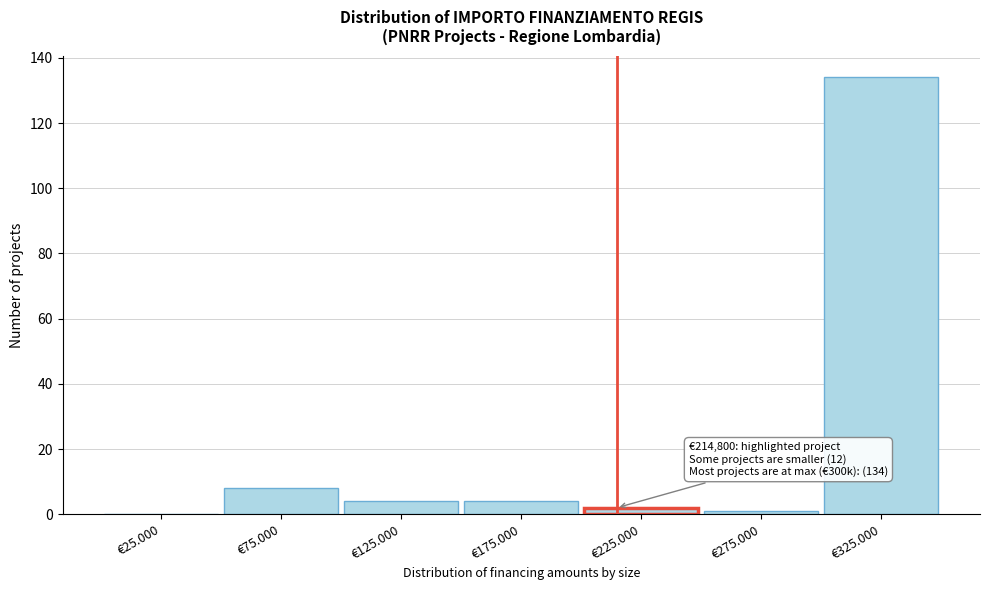

Reading left to right, list all the values displayed in this chart.

€25.000=0	€75.000=8	€125.000=4	€175.000=4	€225.000=2	€275.000=1	€325.000=134